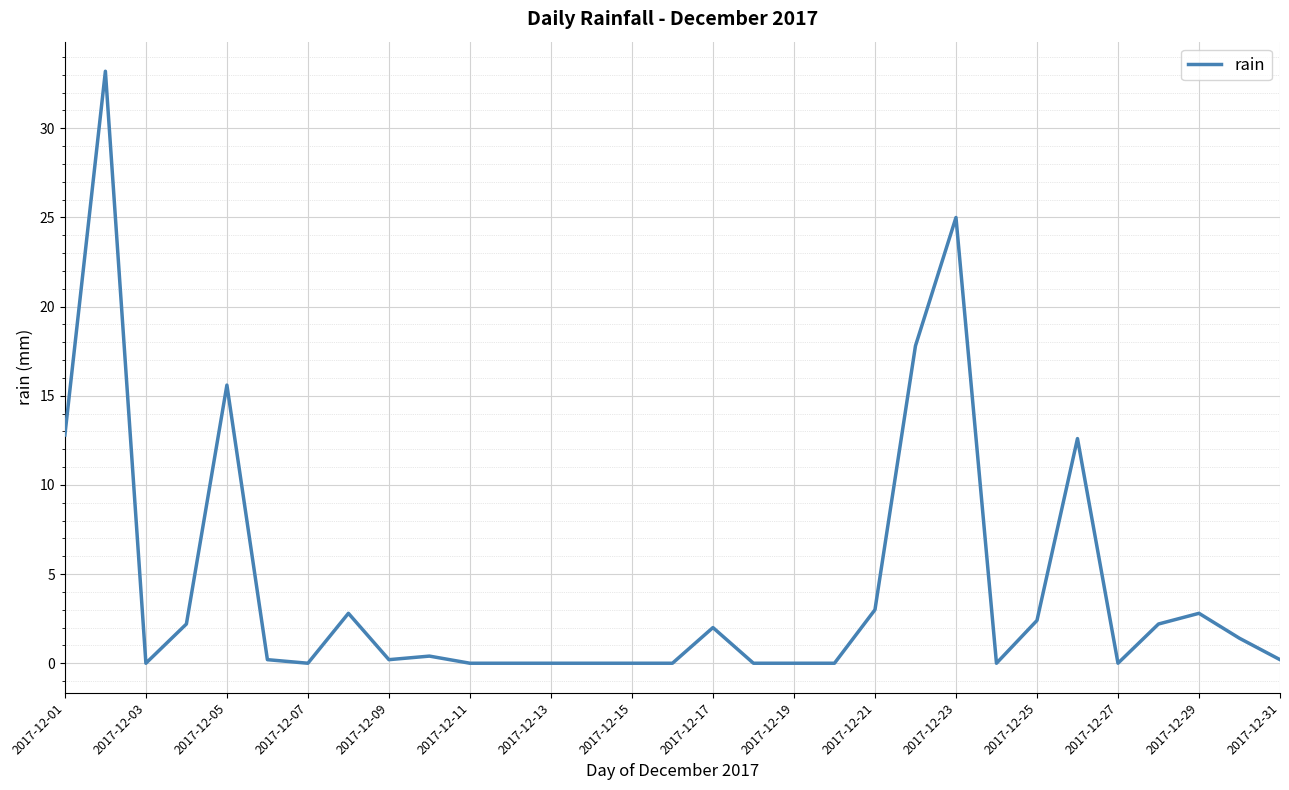

What is the maximum value shown in the chart?

33.2